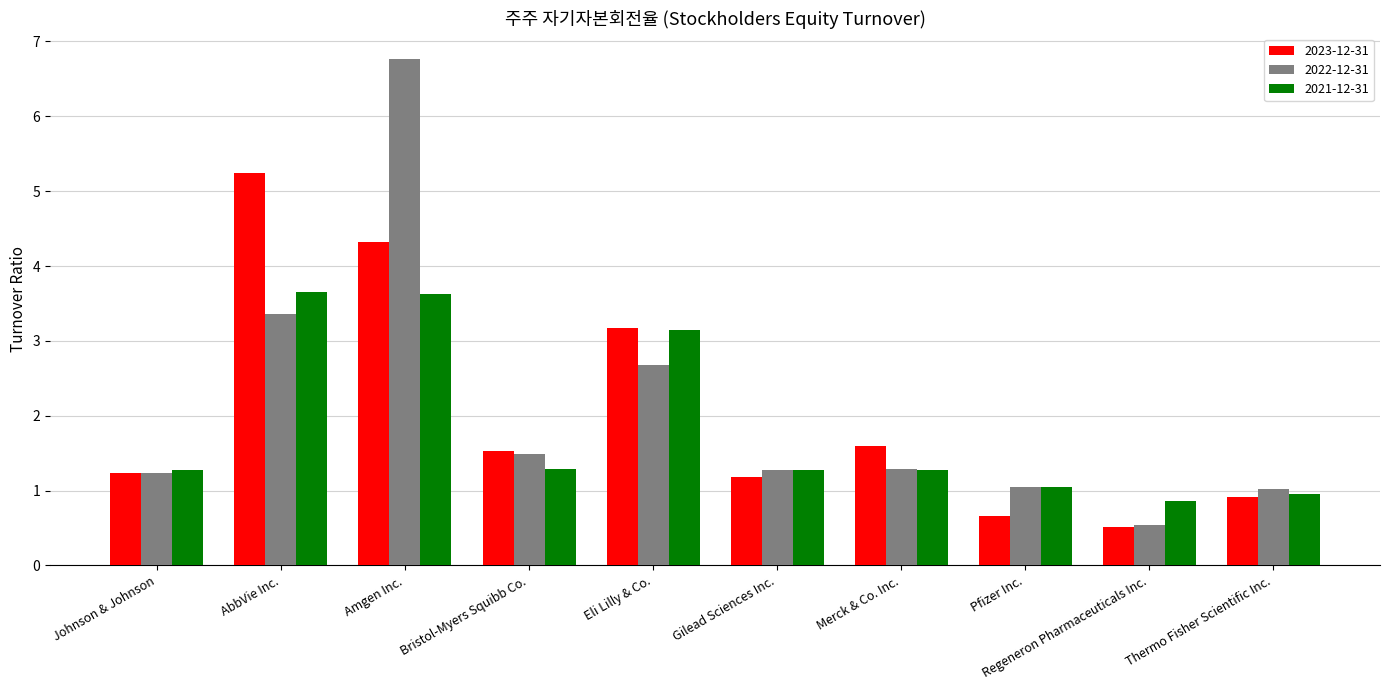

At which category is the sum across all series the highest?

Amgen Inc.